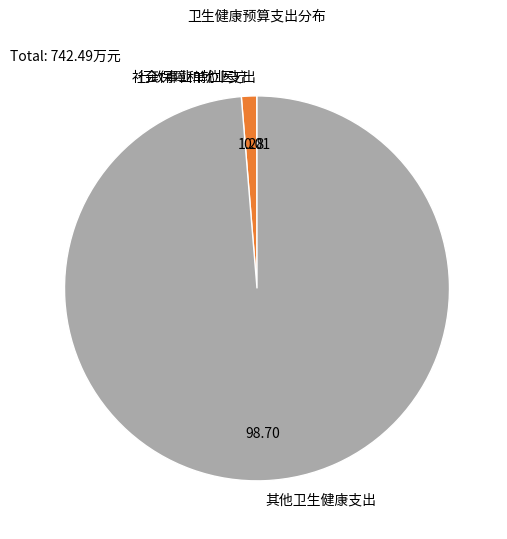

Does any single category account for the majority?

Yes